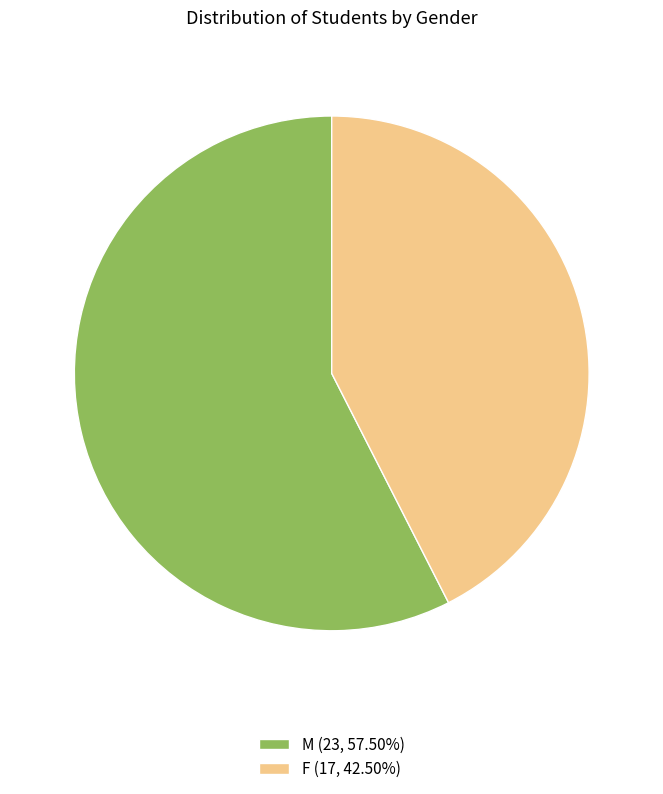

How many segments does this pie chart have?

2